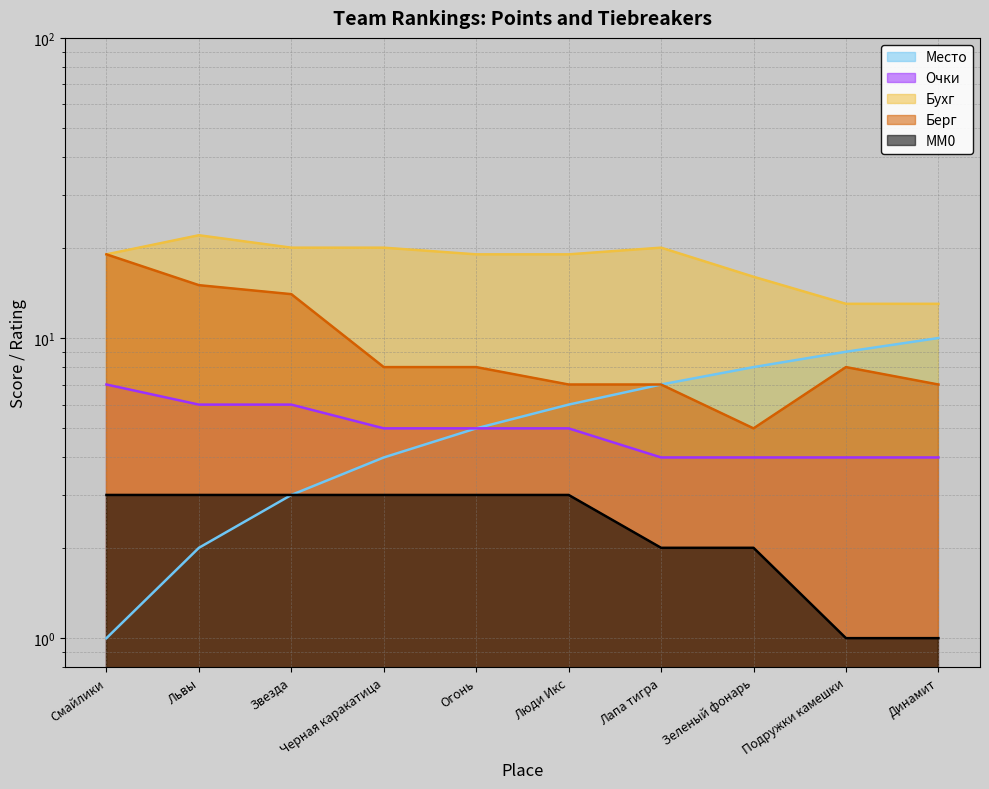

What value does the MM0 series have at Черная каракатица?

3